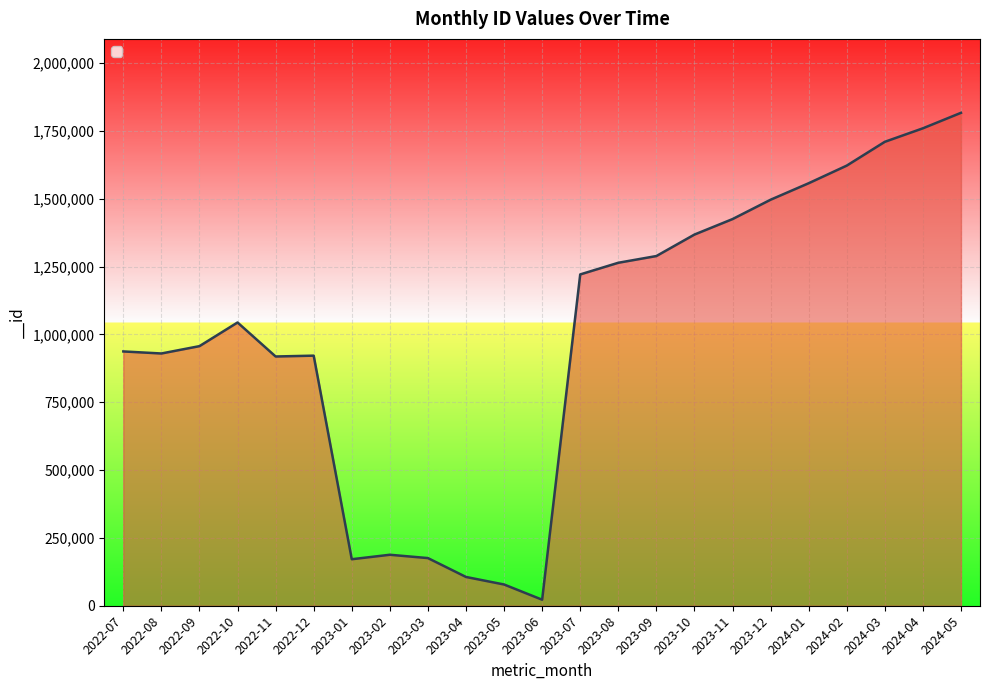

What is the difference between the values at 2023-10 and 2024-02?

254186